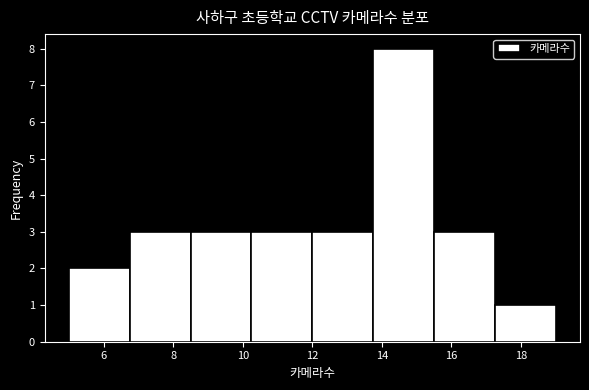

Over which range of the x-axis is the bar tallest?

13.75 to 15.50